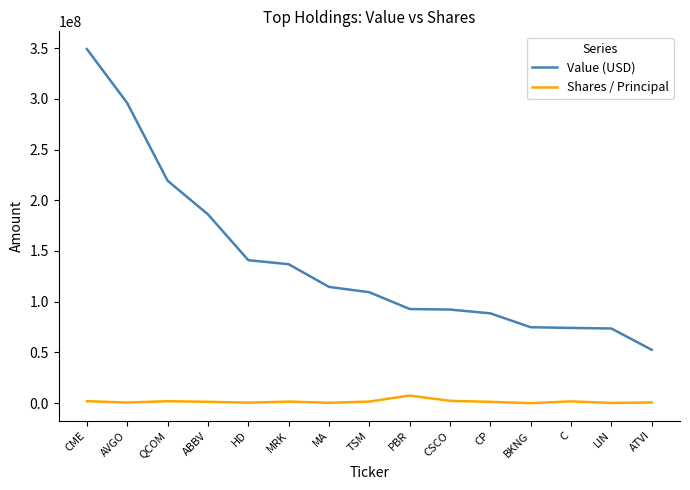

What is the minimum value shown in the chart?

45559